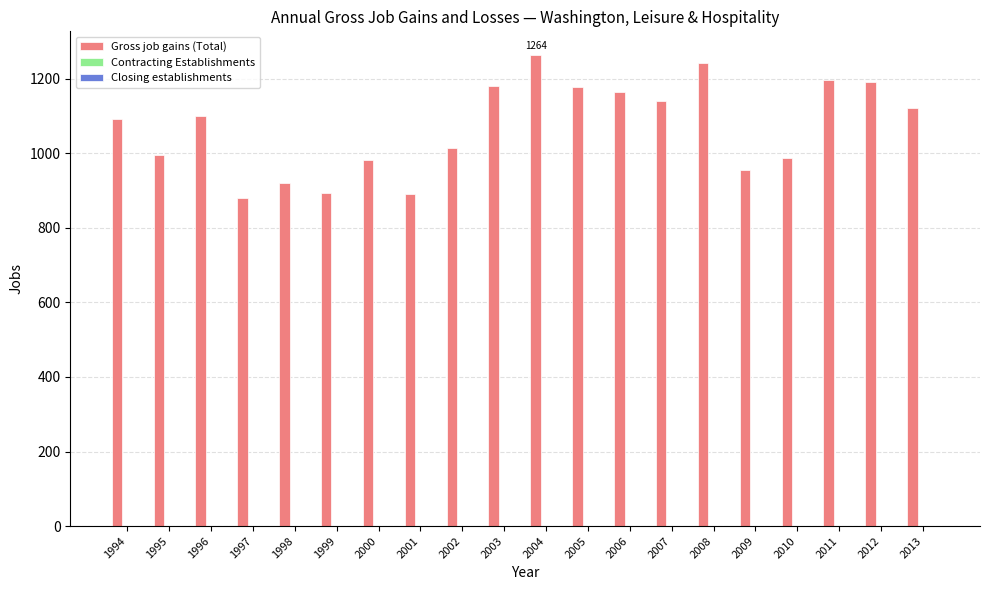

What is the minimum value shown in the chart?

879